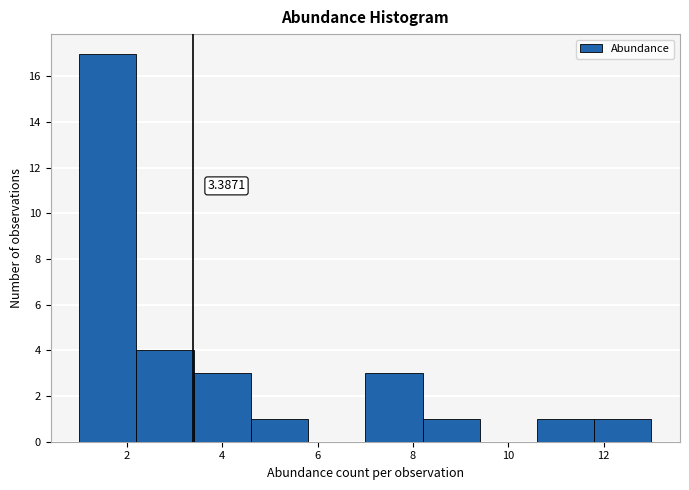

Which range on the x-axis has the tallest bar?

1.0 to 2.2